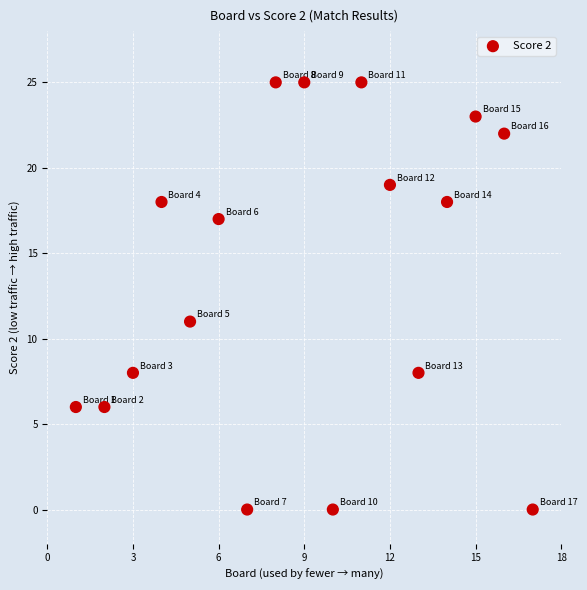

What Y value in the scatter plot is closest to 12?

11